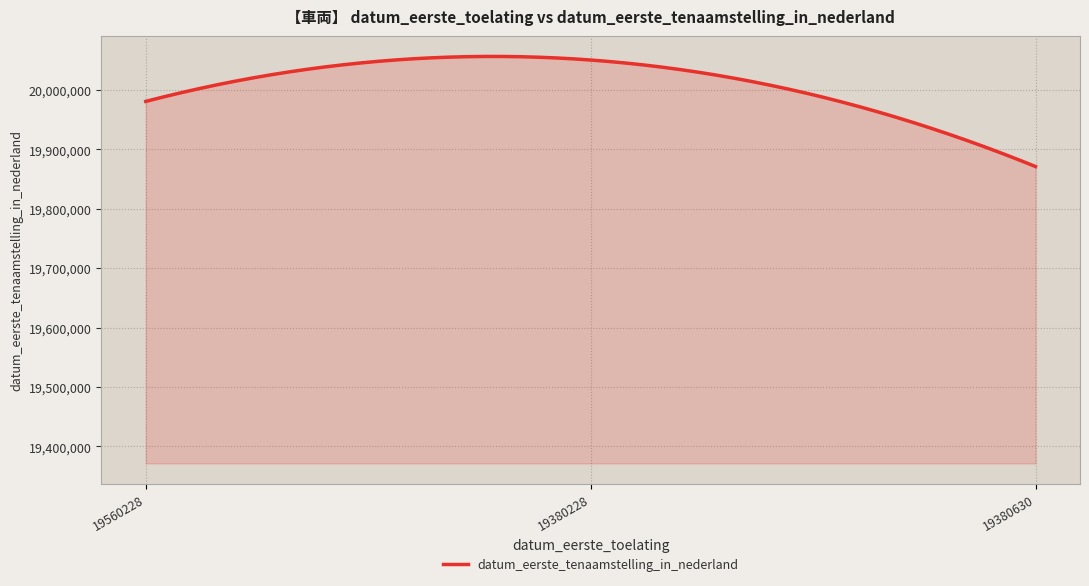

What is the maximum value shown in the chart?

20056639.6